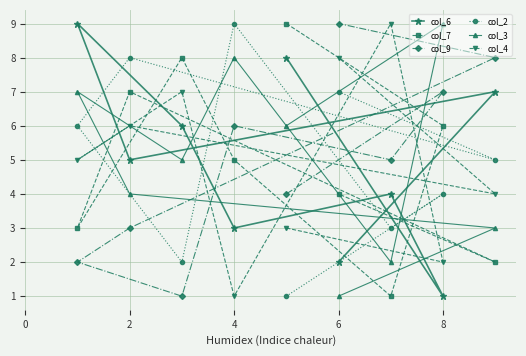

What is the maximum value shown in the chart?

9